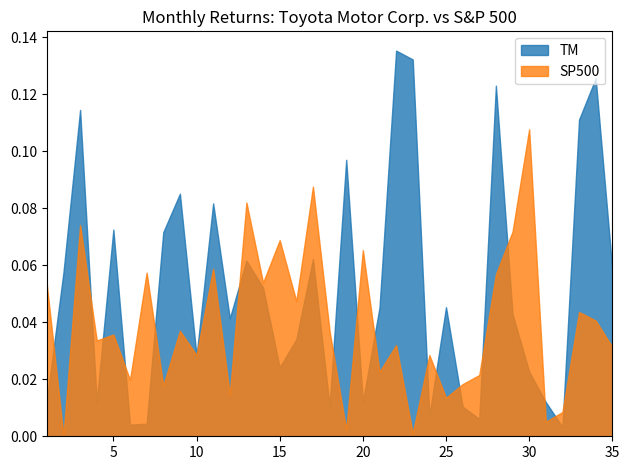

Rank the series by their maximum value, from lowest to highest.

SP500, TM